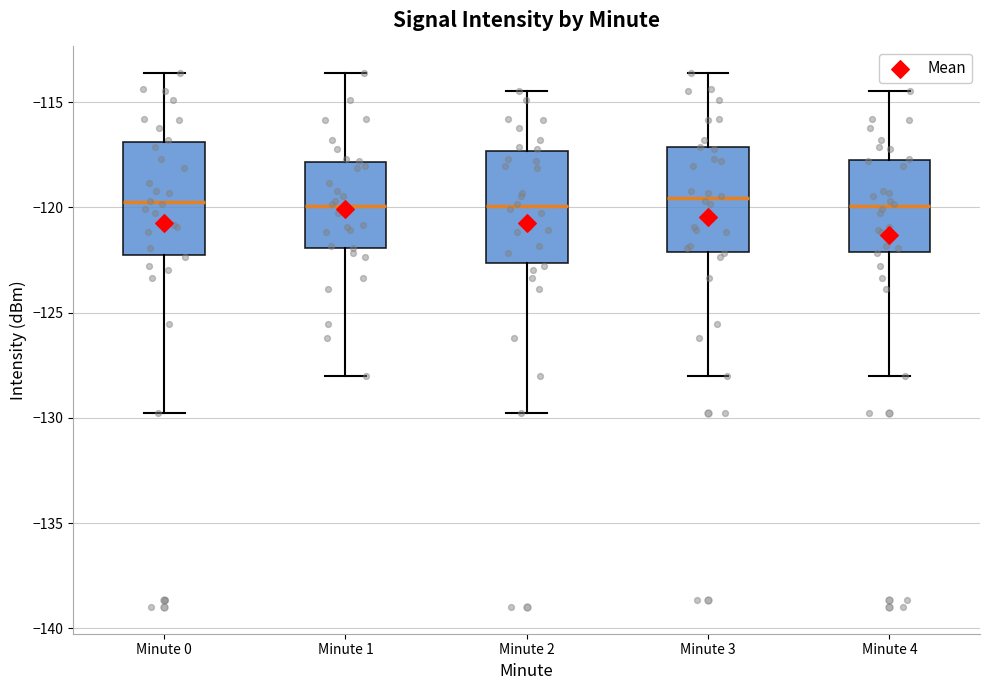

Reading left to right, transcribe this box plot: for each box, give where its median line is, the range the box spans, and where its two whiskers end, as read against the y-axis. The values are not printed on the chart, so give them approximately, as read against the axis.

Minute 0: median -120.0, box -122.0 to -117.0, whiskers -130.0 to -113.5
Minute 1: median -120.0, box -122.0 to -118.0, whiskers -128.0 to -113.5
Minute 2: median -120.0, box -122.5 to -117.5, whiskers -130.0 to -114.5
Minute 3: median -119.5, box -122.0 to -117.0, whiskers -128.0 to -113.5
Minute 4: median -120.0, box -122.0 to -117.5, whiskers -128.0 to -114.5